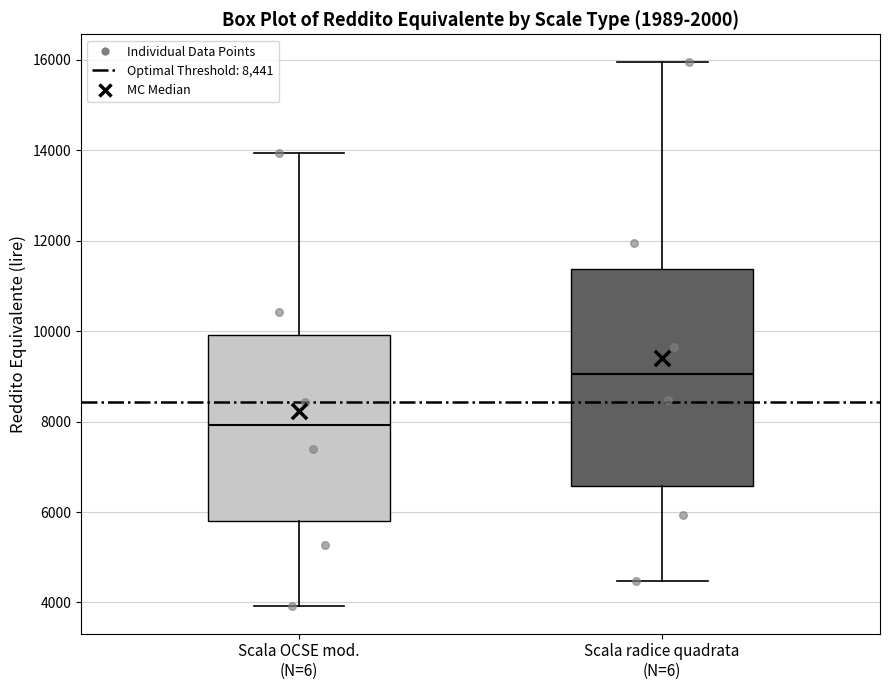

Reading left to right, read every box against the y-axis: the position of its median line, the range the box covers, and the ends of its whiskers. The values are not printed on the chart, so give them approximately, as read against the axis.

Scala OCSE mod. (N=6): median 8000, box 5800 to 10000, whiskers 4000 to 14000
Scala radice quadrata (N=6): median 9000, box 6600 to 11400, whiskers 4400 to 16000